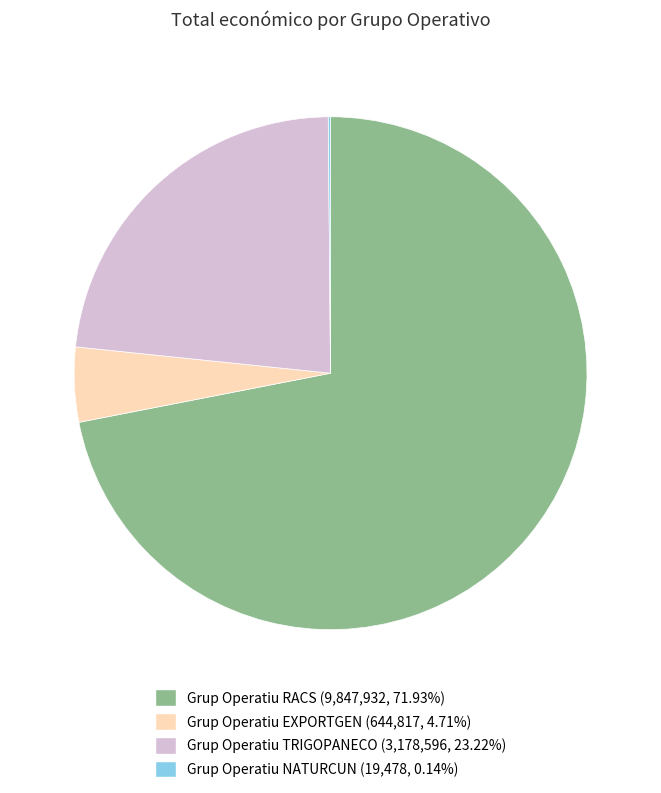

Is there a majority slice in this chart?

Yes